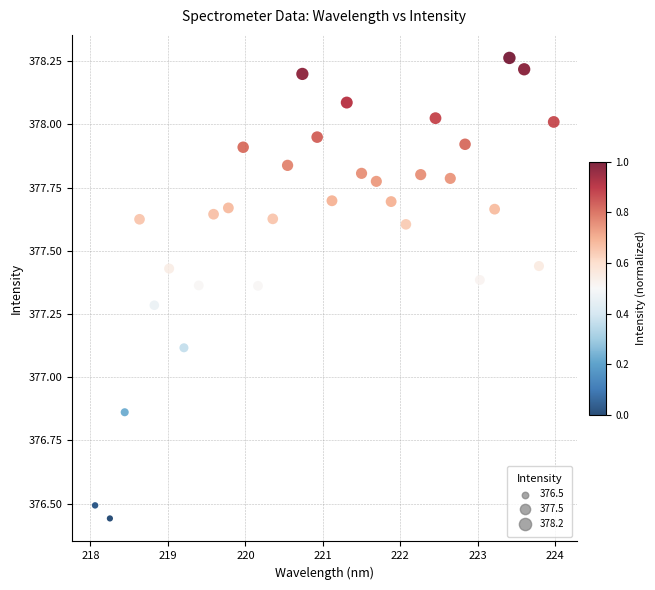

What Y value in the scatter plot is closest to 377?

377.1